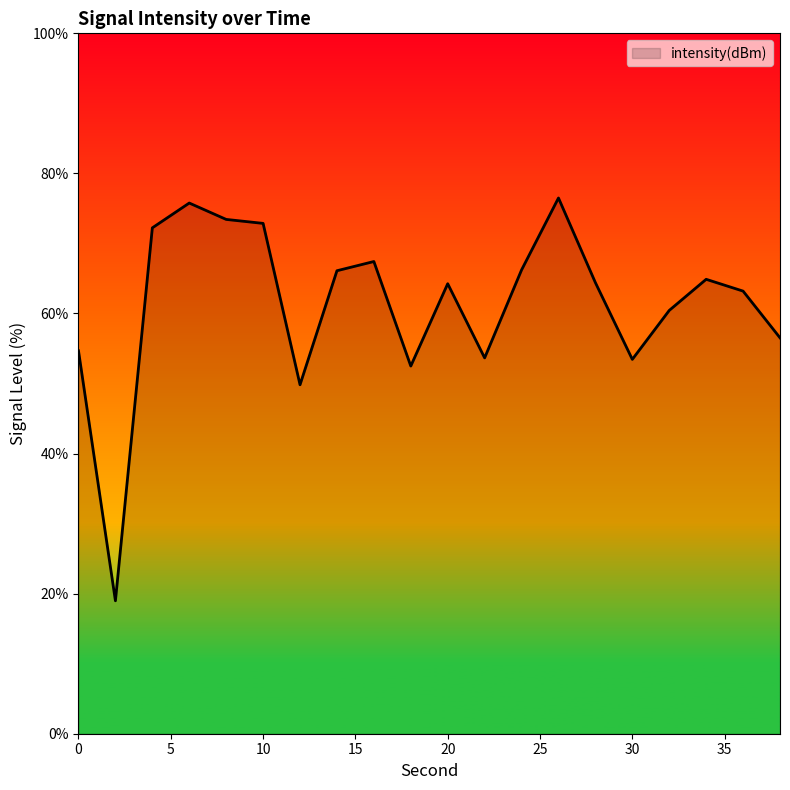

What is the smallest value displayed?

19.0